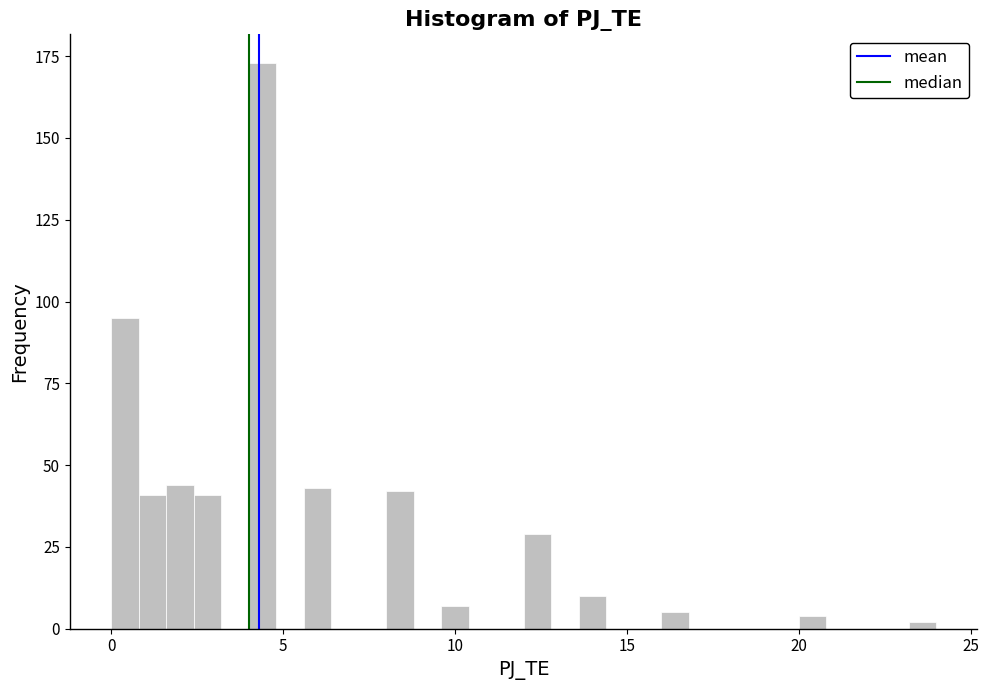

Around what value on the x-axis is the tallest bar? Give the approximate position of its centre, as read against the axis.

4.5